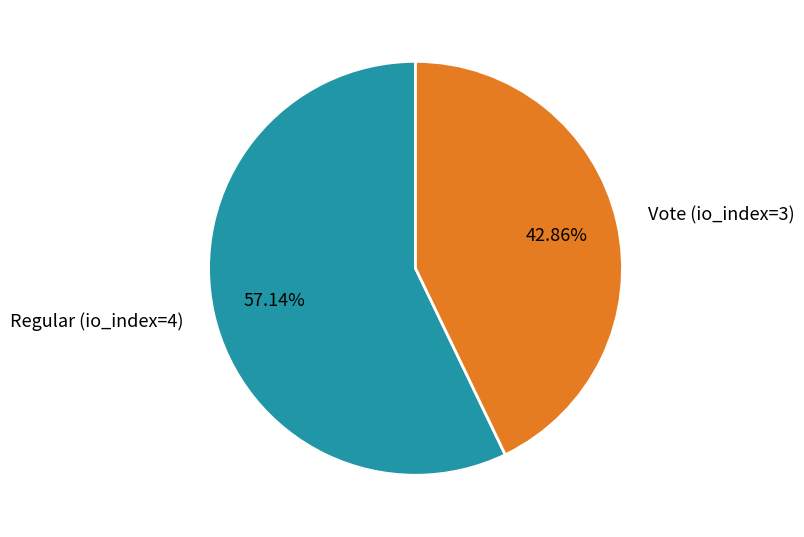

To the nearest percent, what percentage of the pie is Vote (io_index=3)?

43%